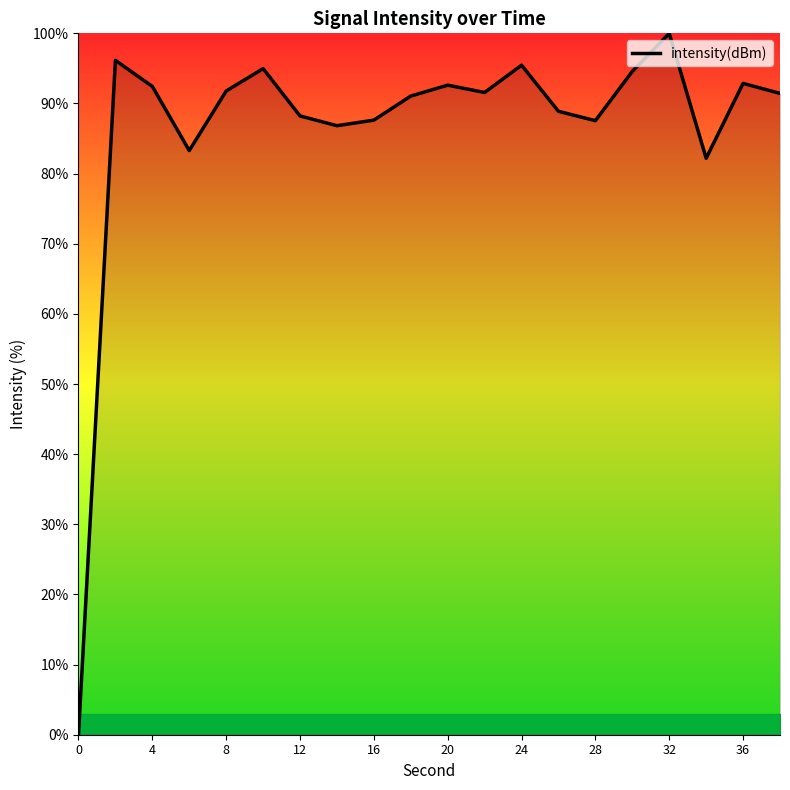

What is the maximum value shown in the chart?

100.0